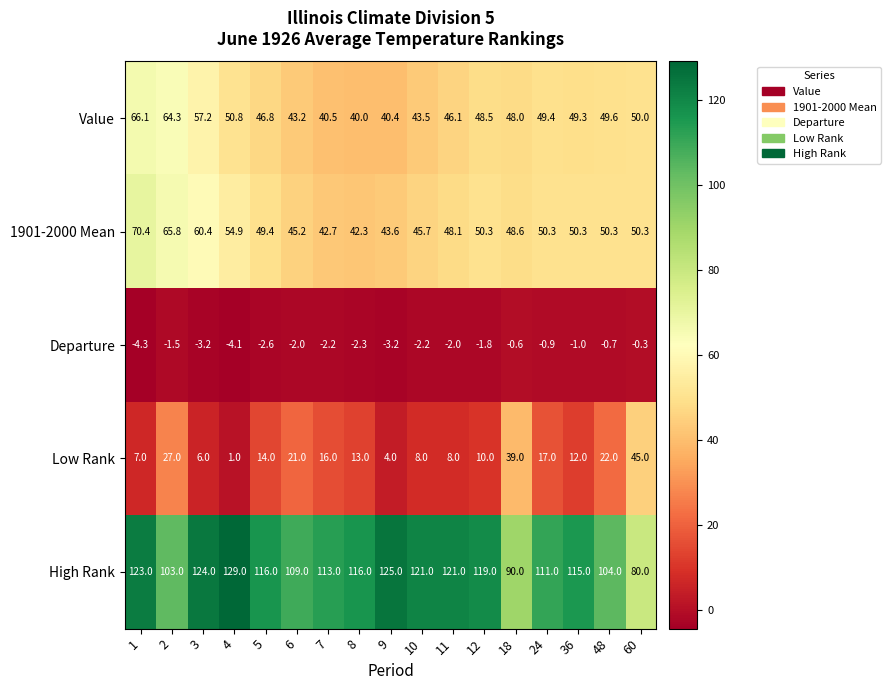

True or false: 1901-2000 Mean has a value of 65.8 at 2.

True